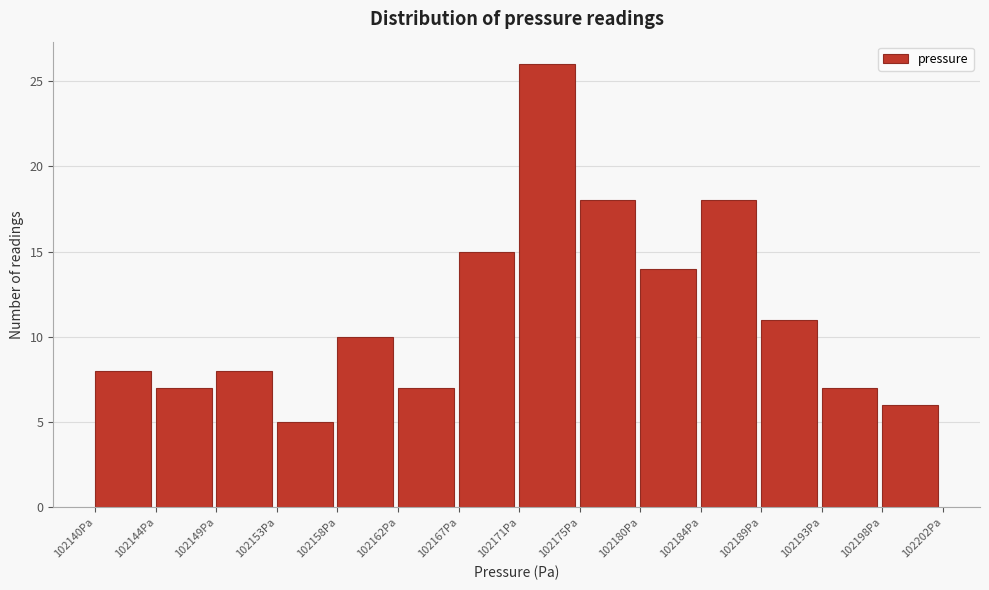

Over which range of the x-axis is the bar tallest?

102171.0 to 102175.5